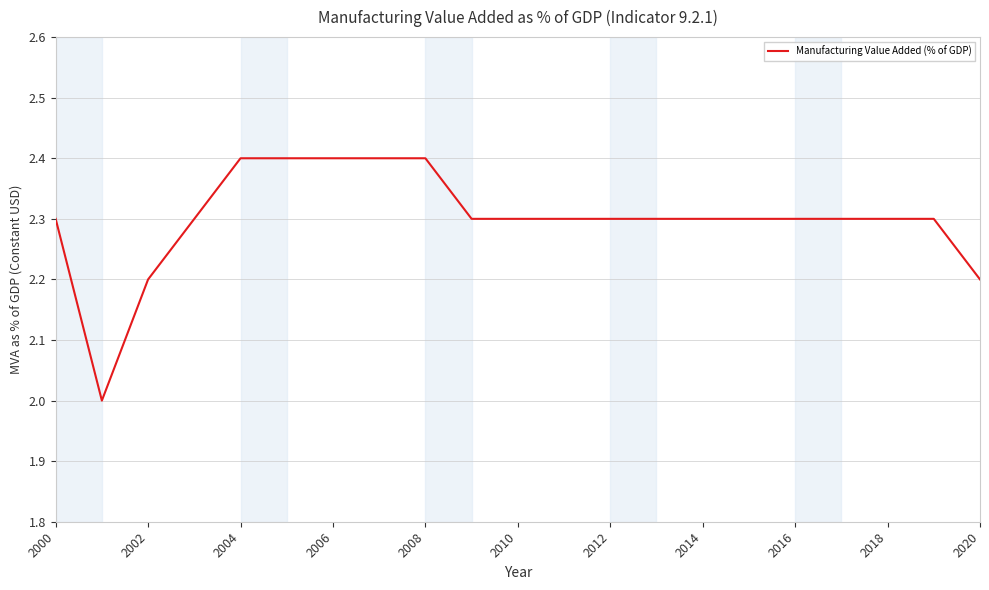

What is the maximum value shown in the chart?

2.4